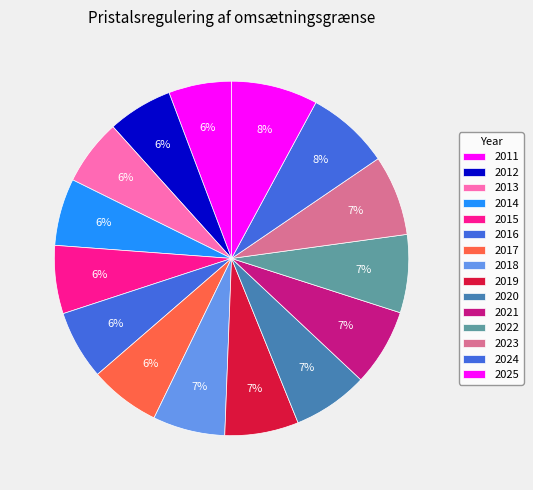

How many segments does this pie chart have?

15